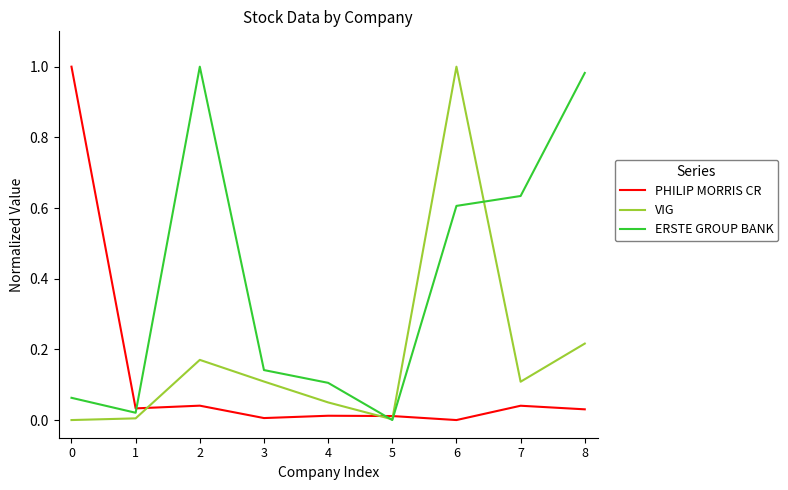

Is it true that ERSTE GROUP BANK equals -0.6 at 5?

False